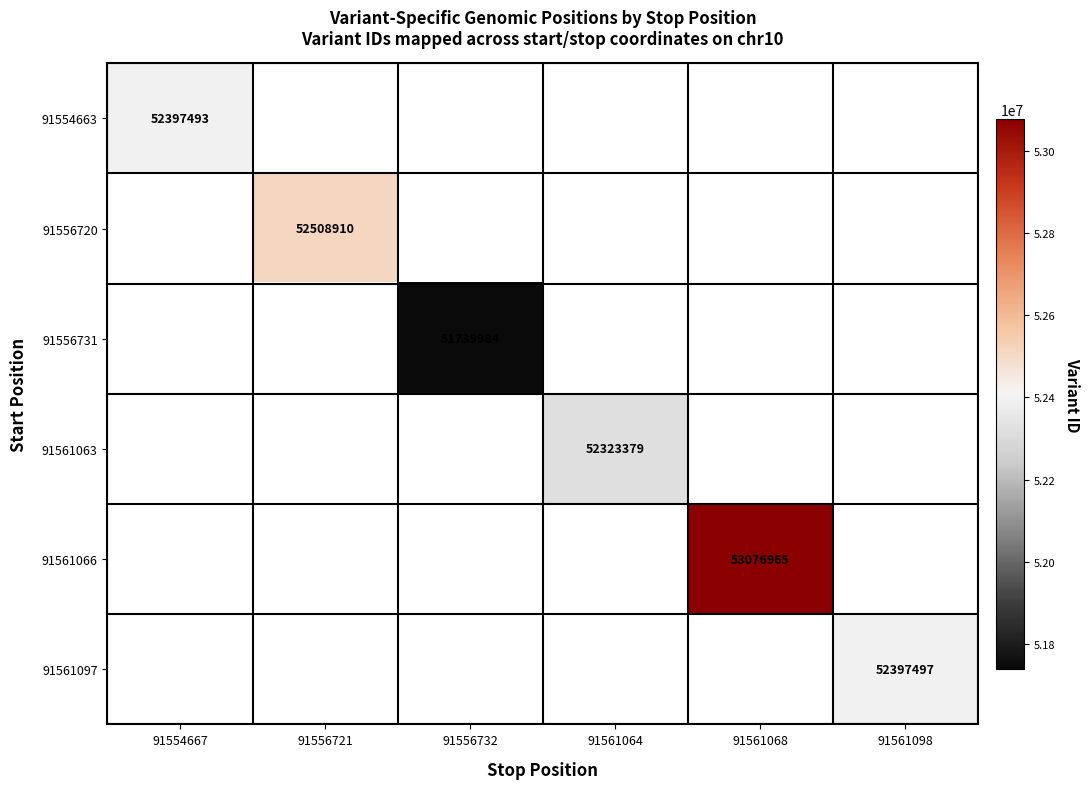

Is it true that 91561063 equals 88320314 at 91561064?

False